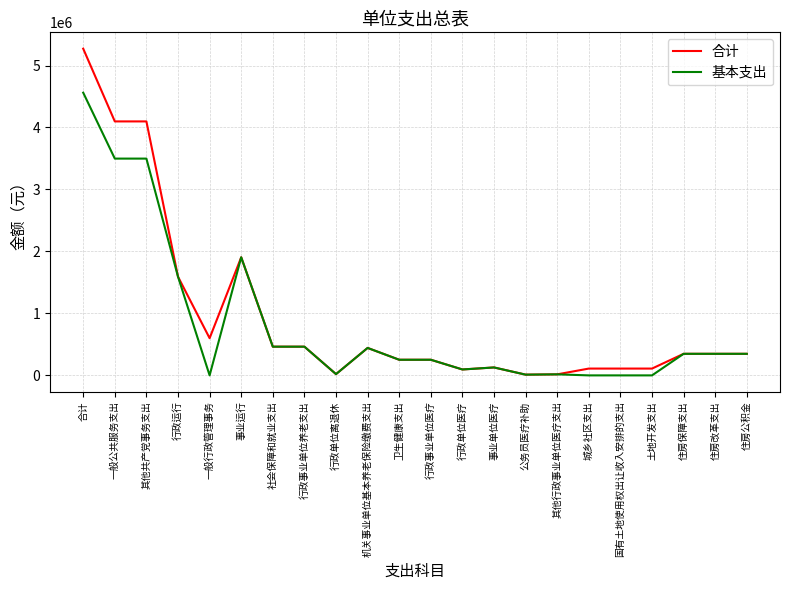

True or false: 基本支出 has a value of 3498022.0 at 一般公共服务支出.

True